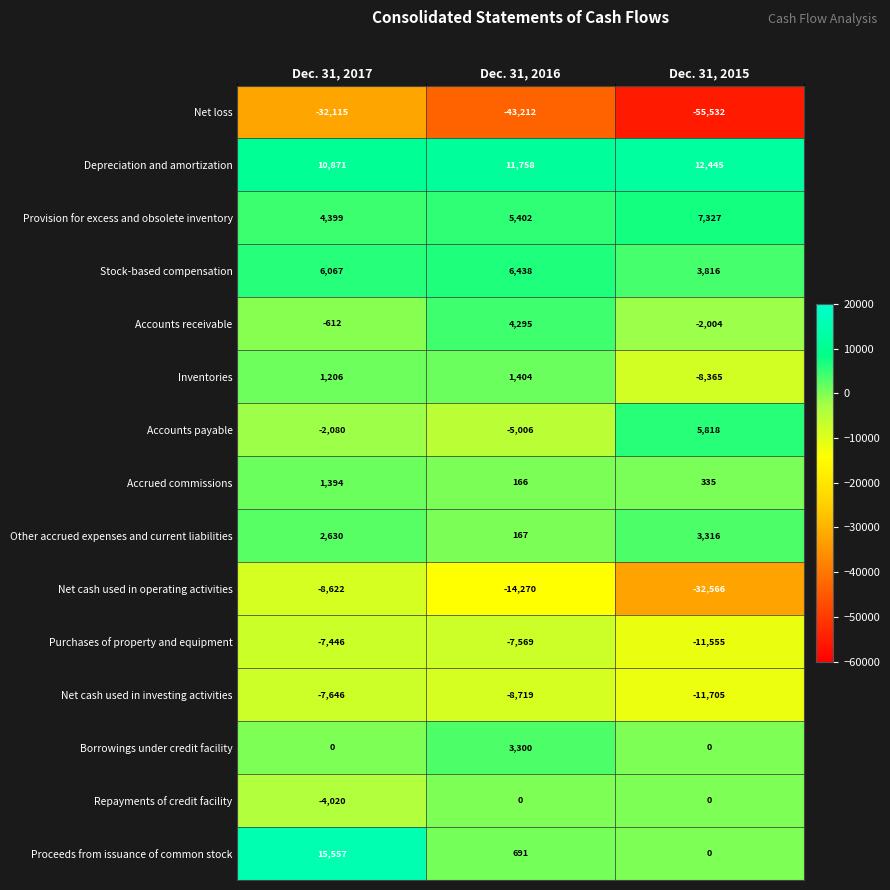

Which label corresponds to the largest value in the chart?

Dec. 31, 2017